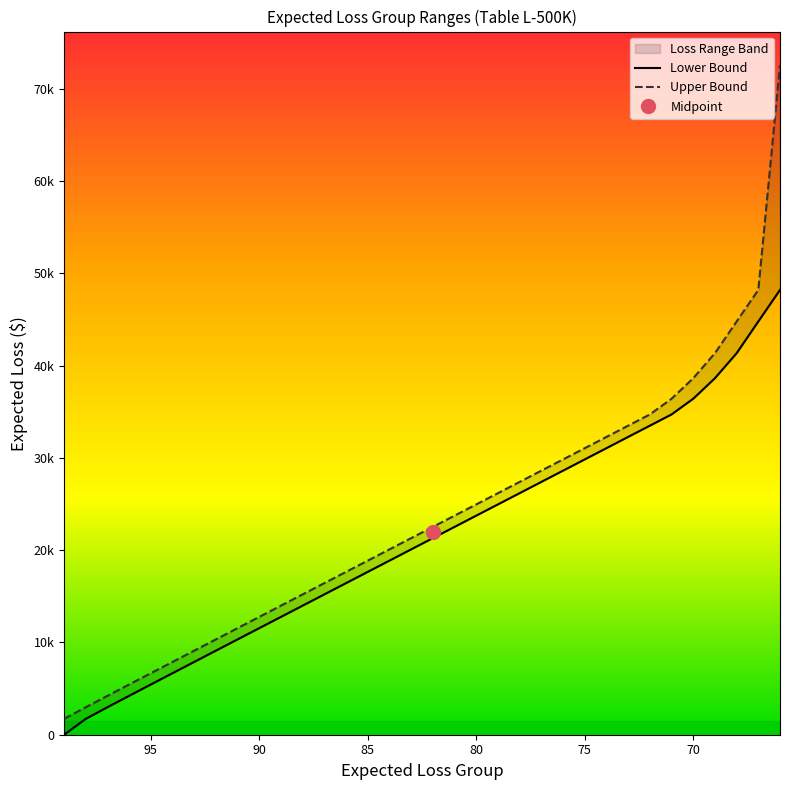

True or false: Upper Bound has more than 2 interior local peaks.

False